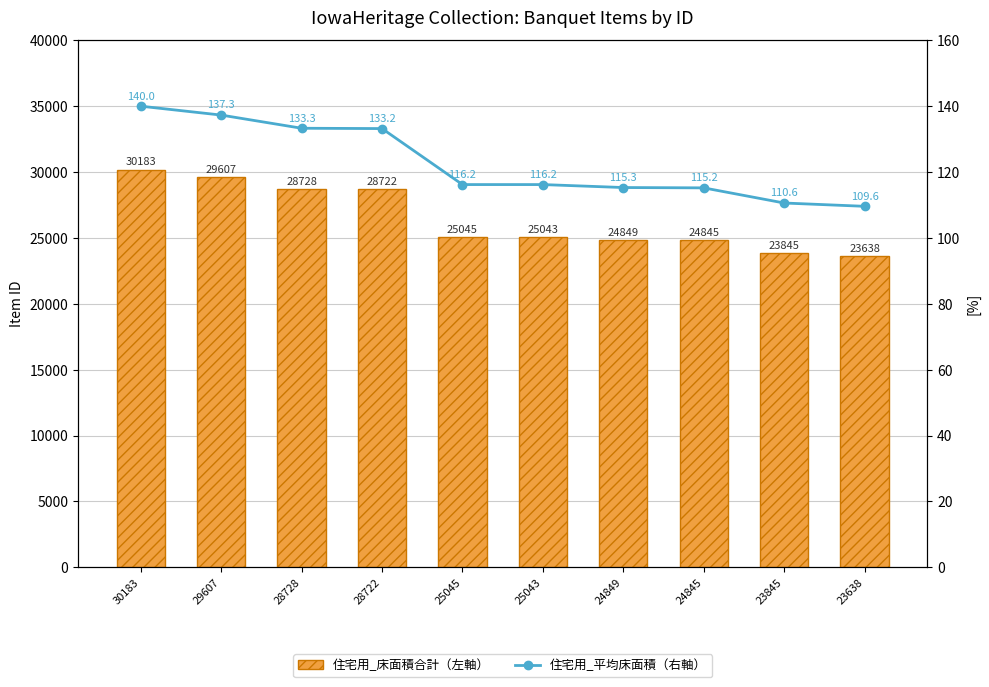

Reading left to right, list all the values displayed in this chart.

住宅用_床面積合計（左軸）: 30183.0	29607.0	28728.0	28722.0	25045.0	25043.0	24849.0	24845.0	23845.0	23638.0
住宅用_平均床面積（右軸）: 140.0	137.3	133.3	133.2	116.2	116.2	115.3	115.2	110.6	109.6